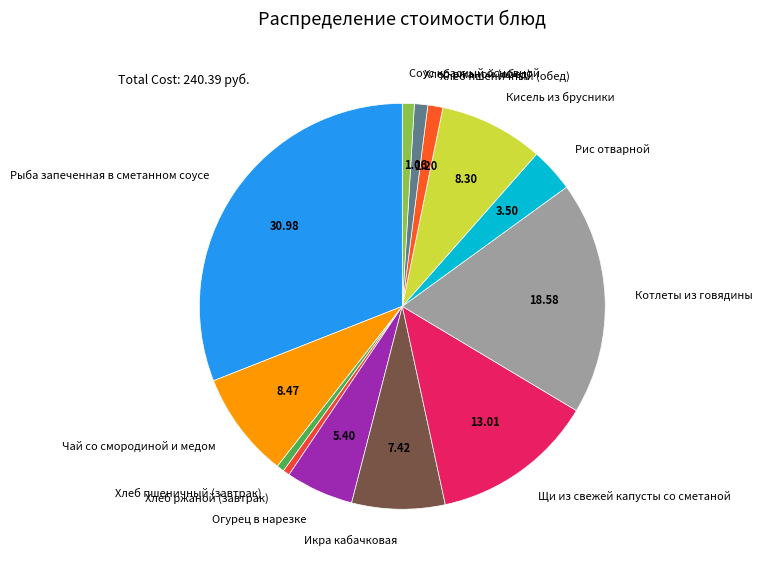

Does any single category account for the majority?

No